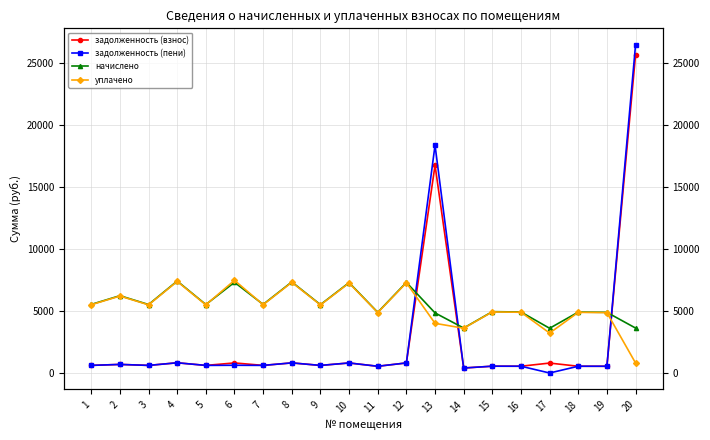

Is the value of уплачено at 13 greater than the value of начислено at 16?

No